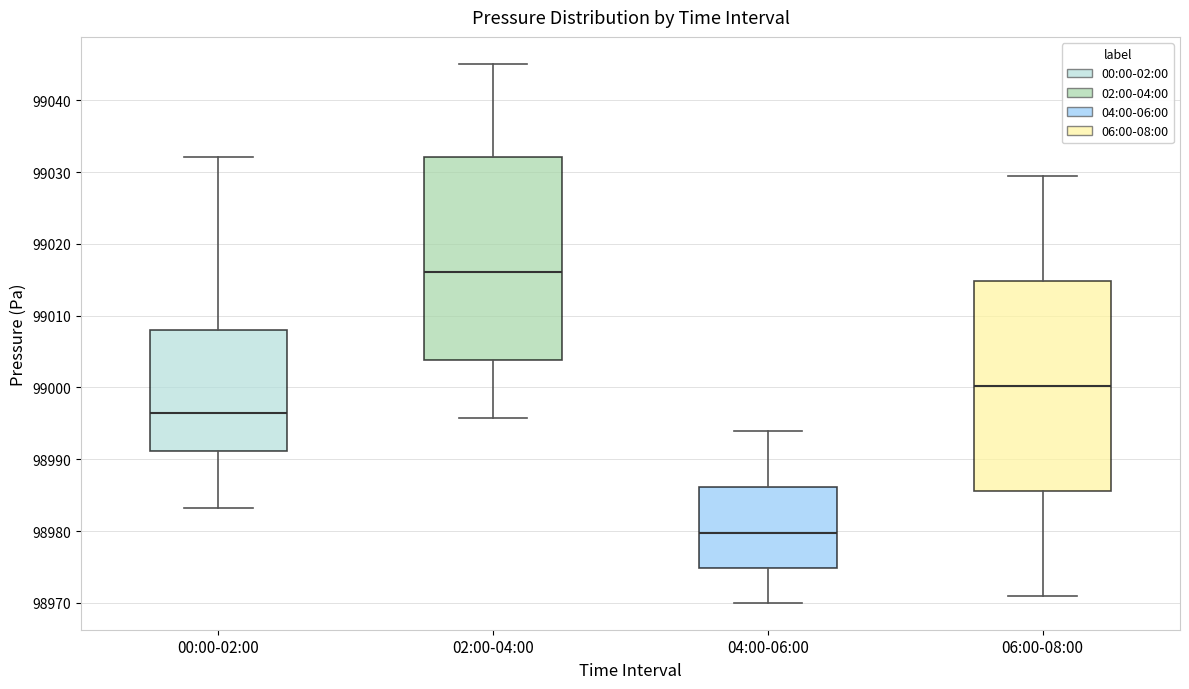

Reading left to right, read every box against the y-axis: the position of its median line, the range the box covers, and the ends of its whiskers. The values are not printed on the chart, so give them approximately, as read against the axis.

00:00-02:00: median 98996, box 98991 to 99008, whiskers 98983 to 99032
02:00-04:00: median 99016, box 99004 to 99032, whiskers 98996 to 99045
04:00-06:00: median 98980, box 98975 to 98986, whiskers 98970 to 98994
06:00-08:00: median 99000, box 98986 to 99015, whiskers 98971 to 99030